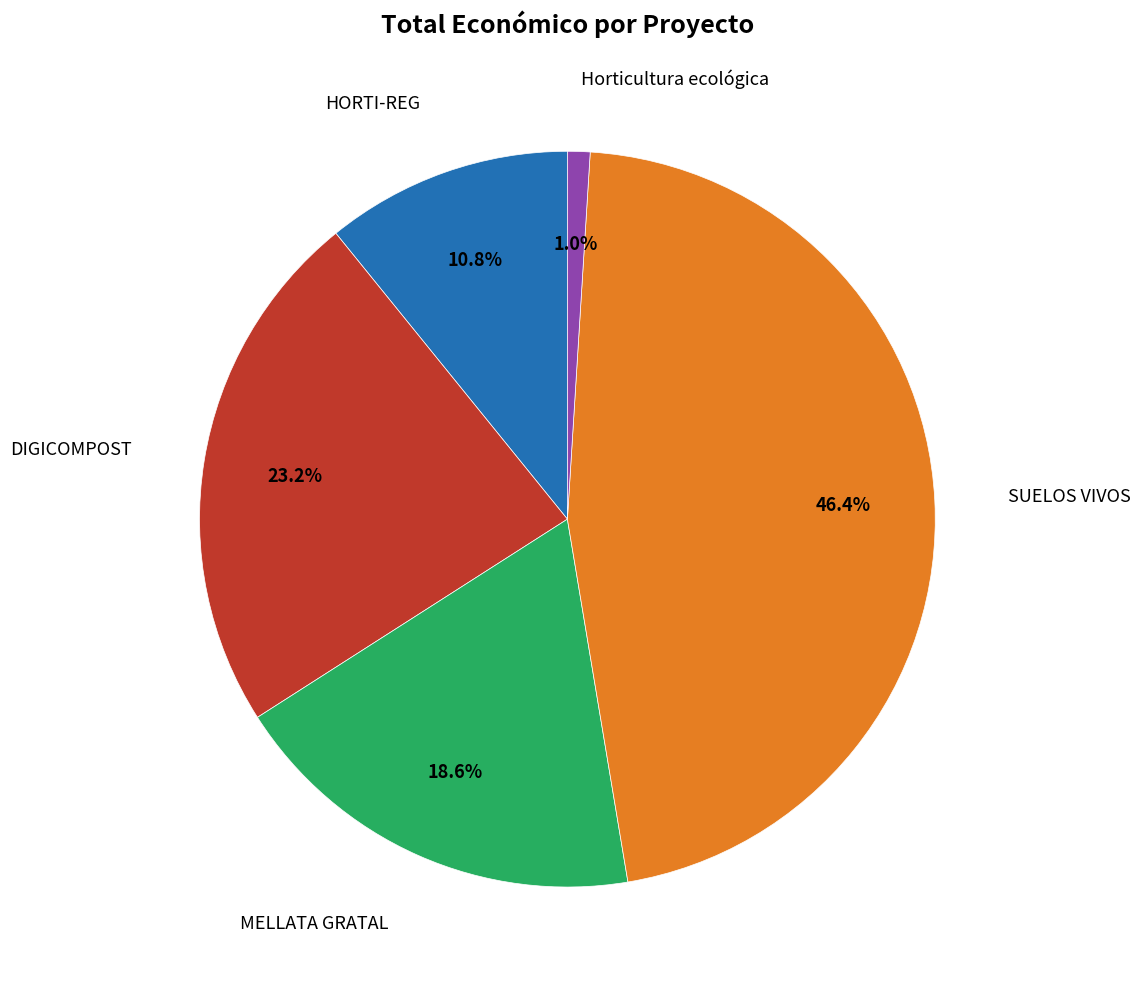

Which slice is the smallest?

Horticultura ecológica